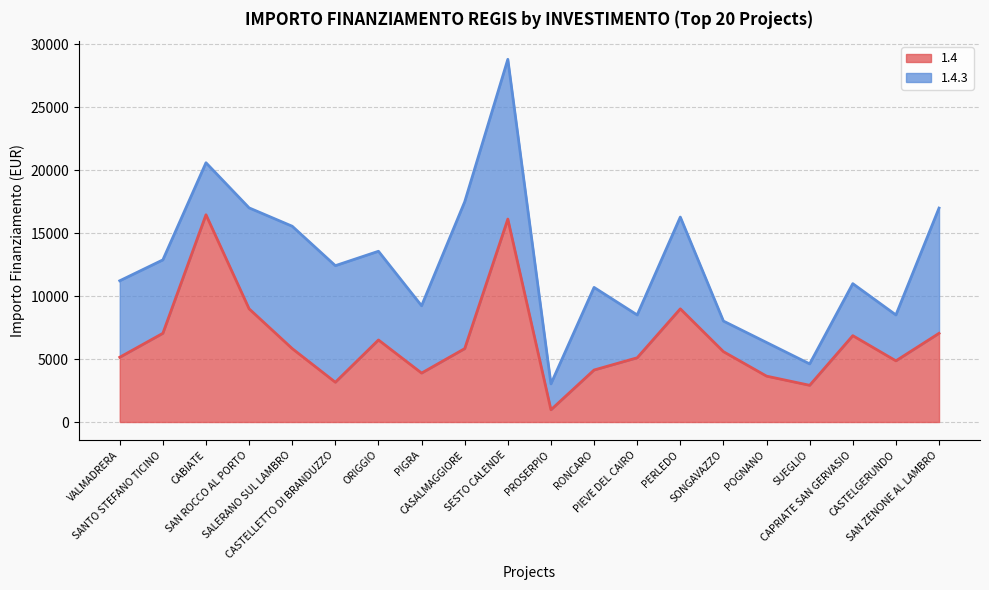

At which label is the value closest to 8718?

SAN ROCCO AL PORTO